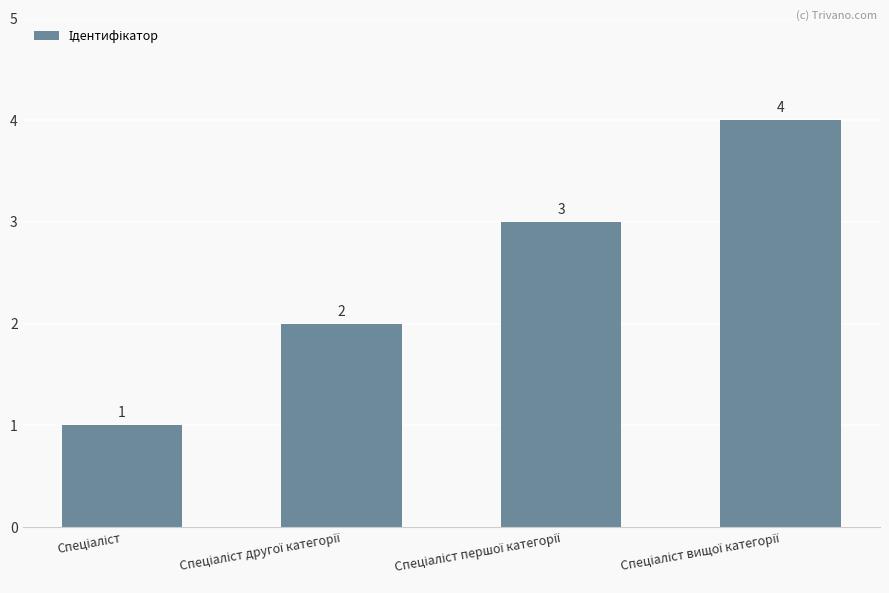

What is the maximum value shown in the chart?

4